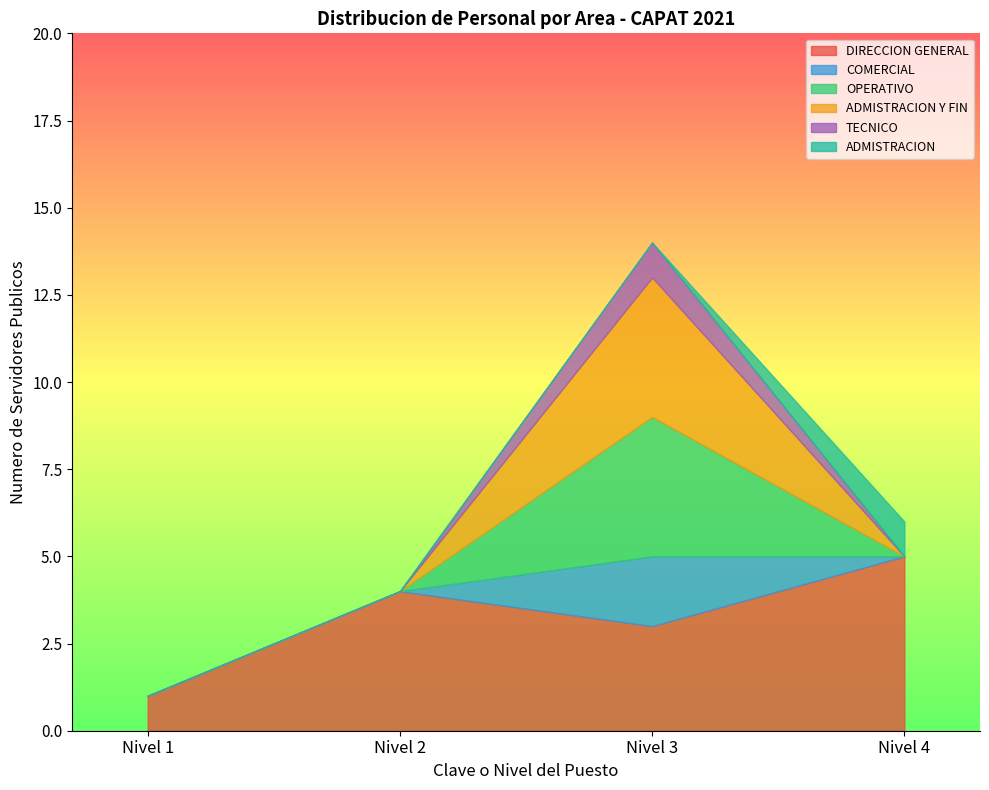

What is the value of the ADMISTRACION point at the 3rd from the left?

1